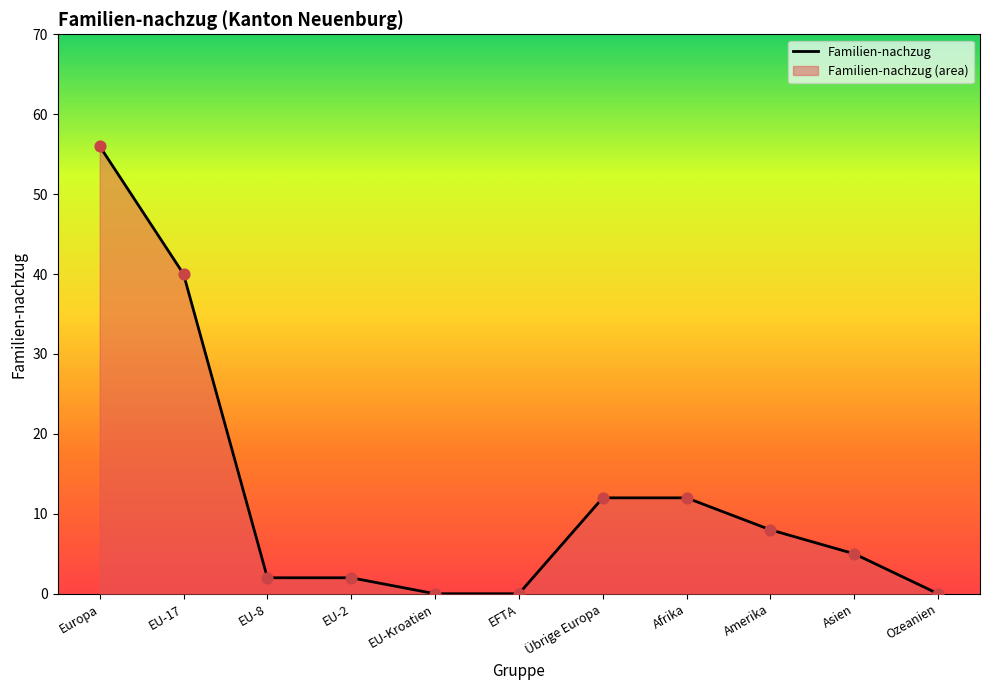

Between Asien and EFTA, which is larger?

Asien